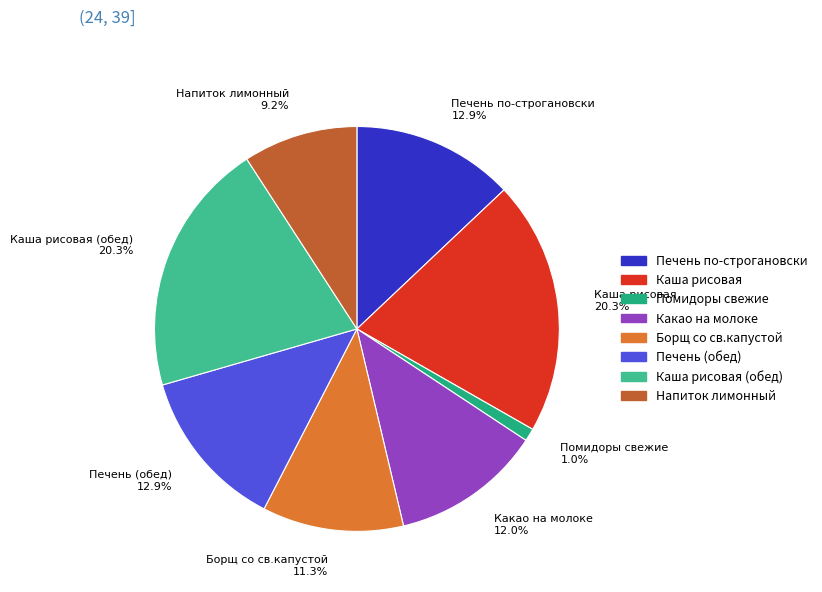

What percentage do Напиток лимонный 9.2% and Каша рисовая 20.3% together represent?

29.5%